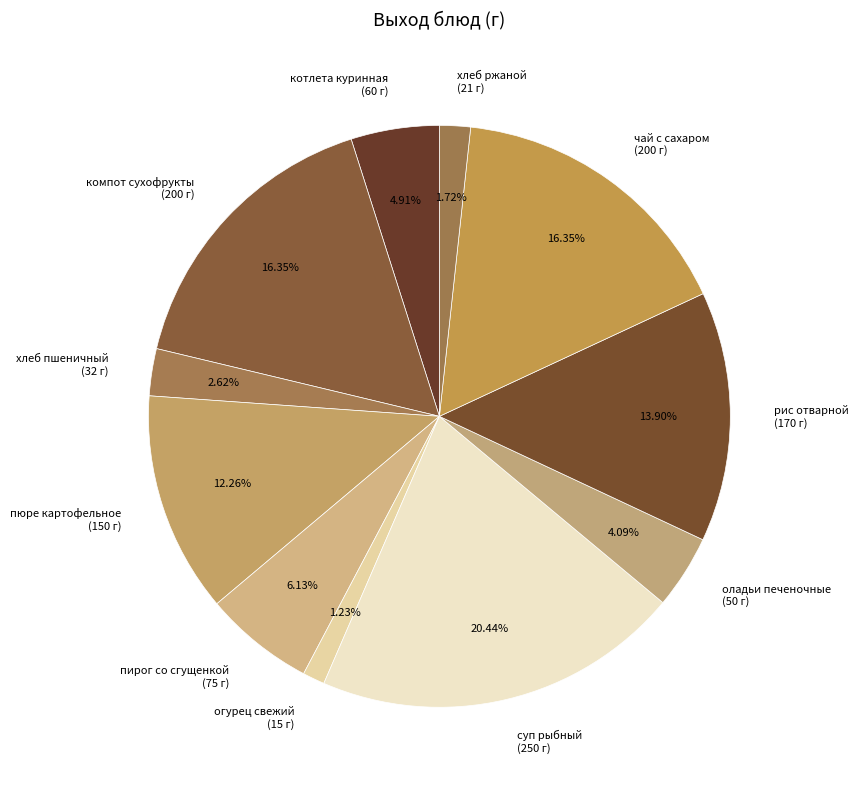

Is the sum of суп рыбный (250 г) and пюре картофельное (150 г) greater than half?

No